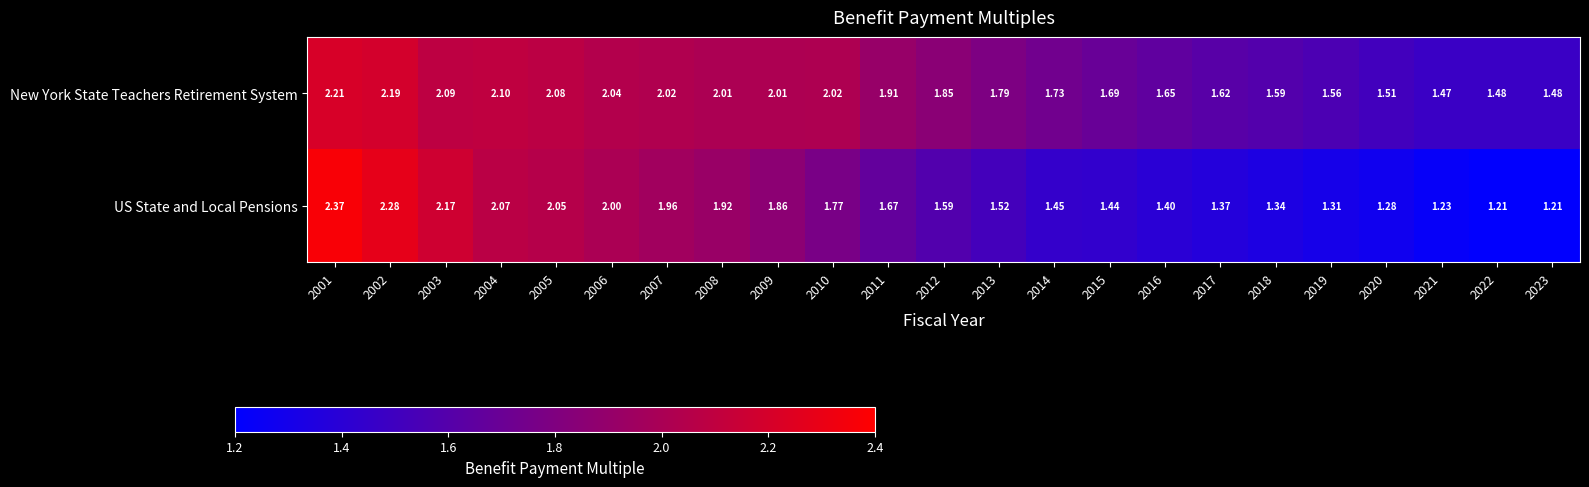

Which series changed the most between 2002 and 2003?

US State and Local Pensions